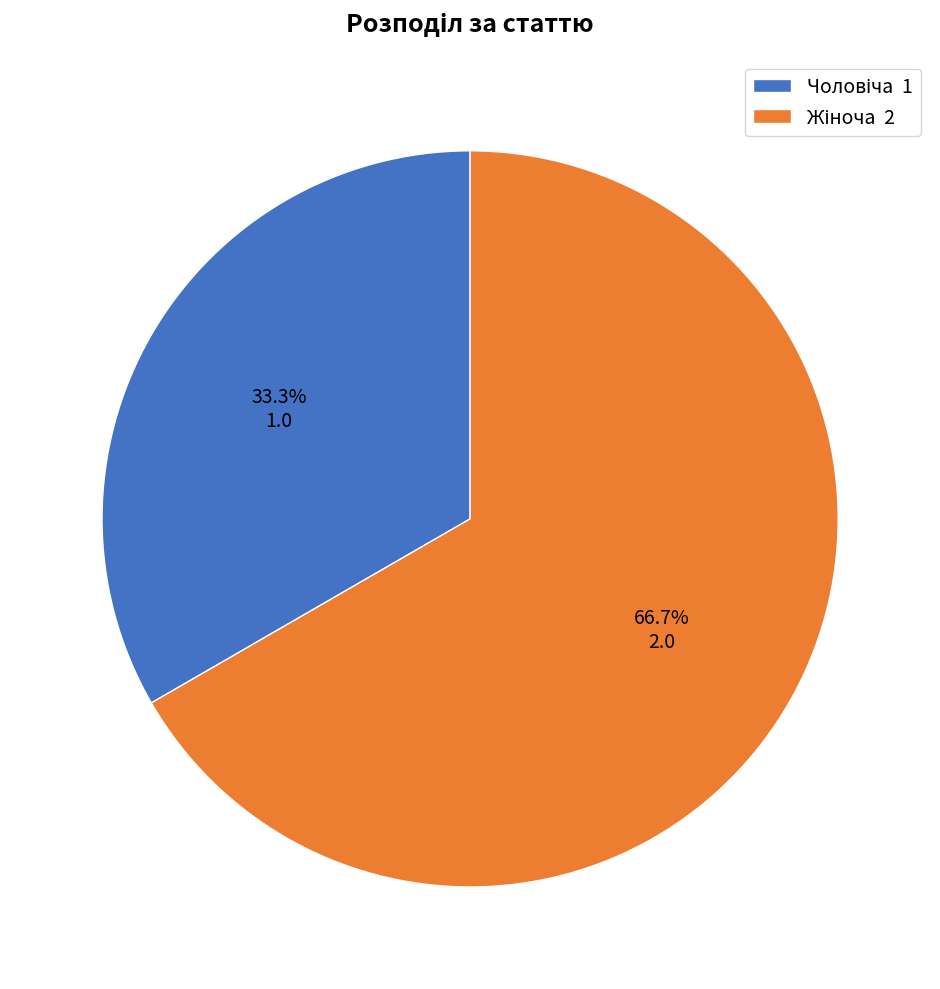

Is it true that Жіноча is 67% of the pie?

True